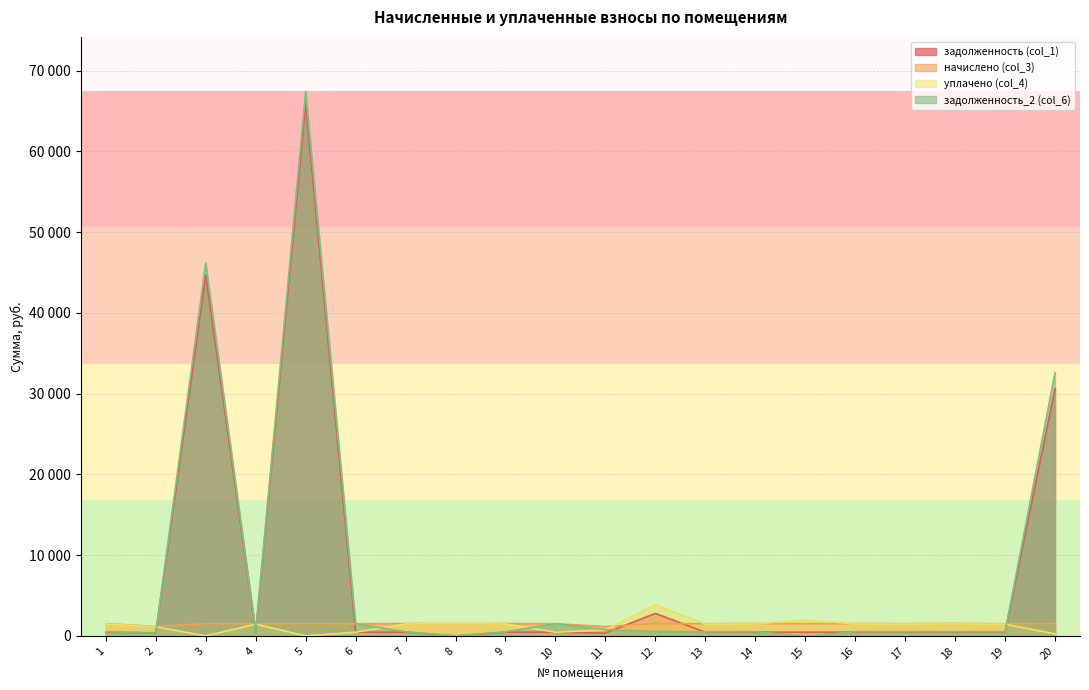

True or false: задолженность_2 (col_6) has more than 1 points higher than both neighbors.

True